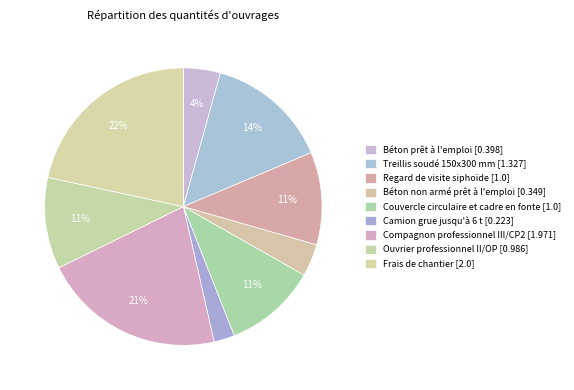

To the nearest percent, what percentage of the pie is Treillis soudé 150x300 mm [1.327]?

14%